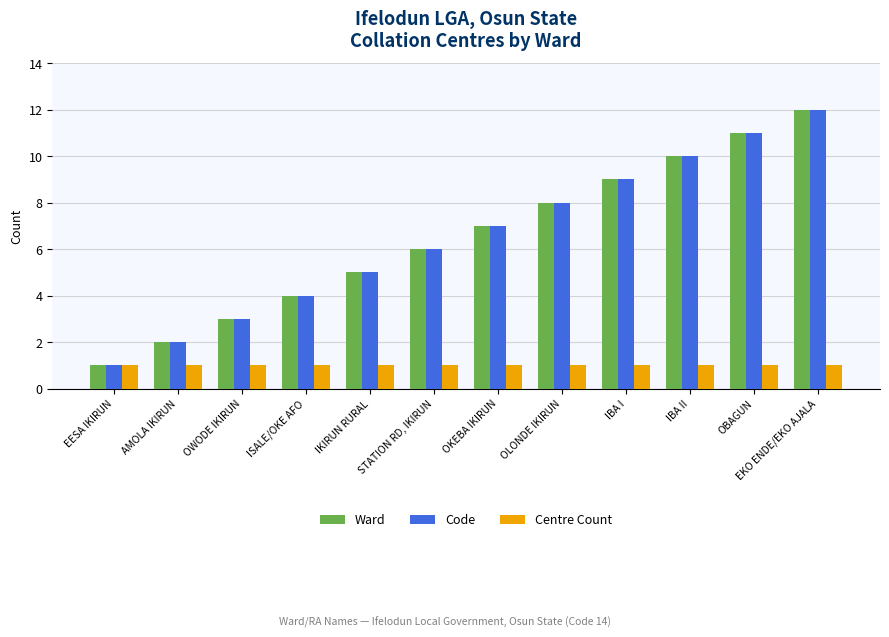

Count the number of data series in this chart.

3